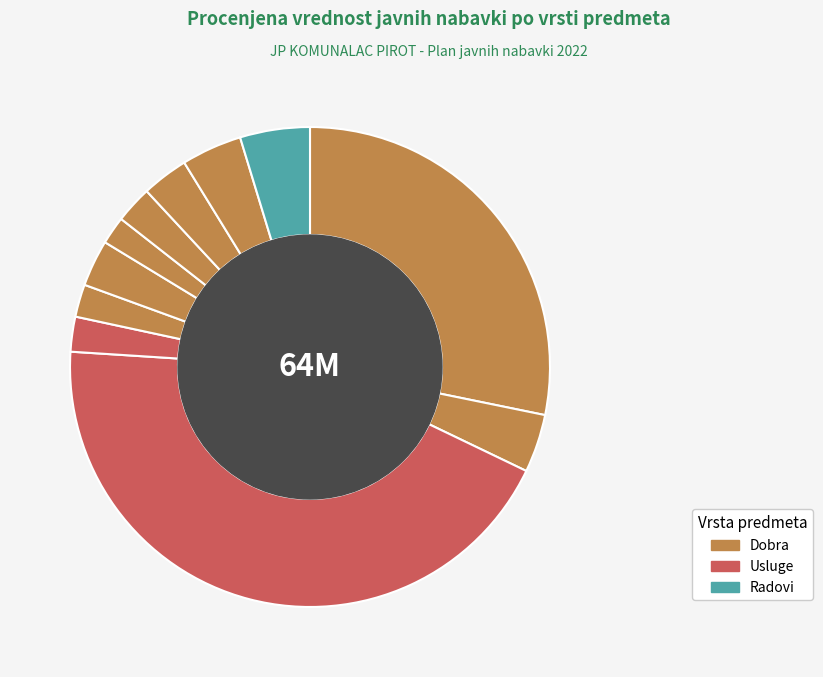

How many slices are in this pie chart?

11